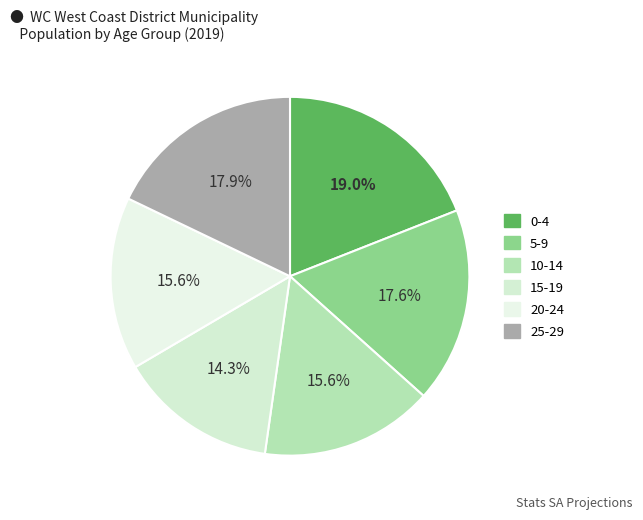

Count the number of slices in the pie.

6